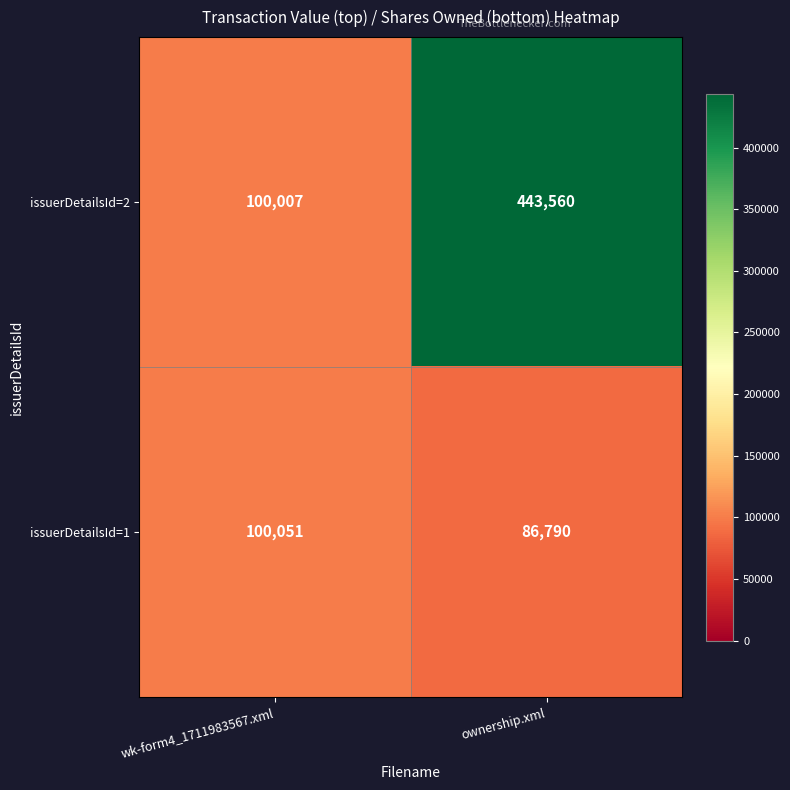

At ownership.xml, list the series in order from smallest to largest.

issuerDetailsId=1, issuerDetailsId=2